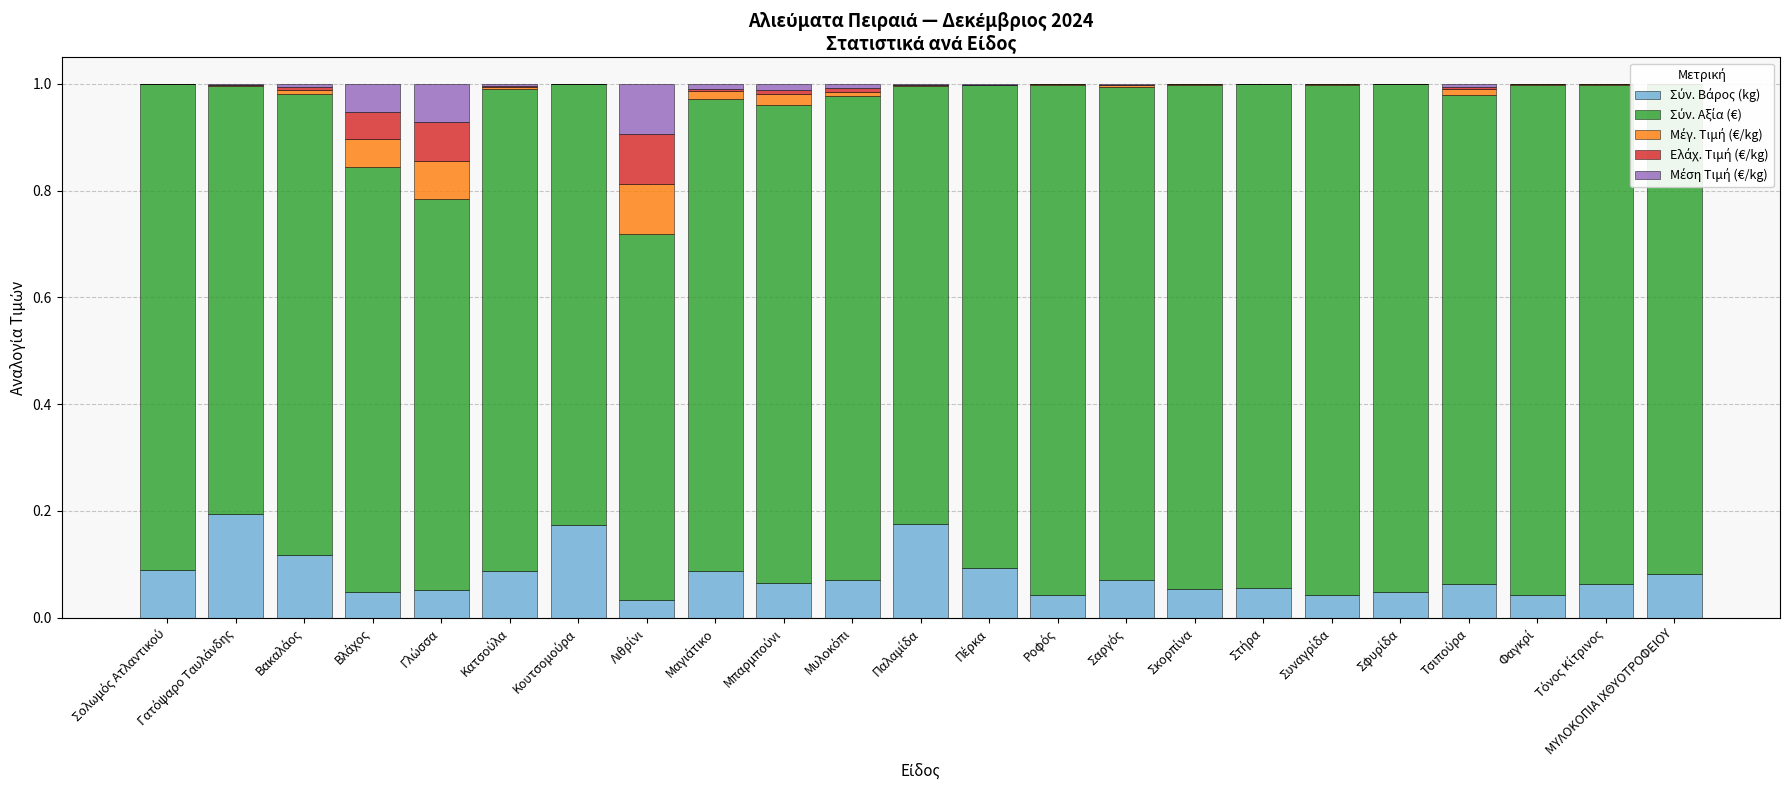

Which series has the widest spread of values?

Σύν. Αξία (€)